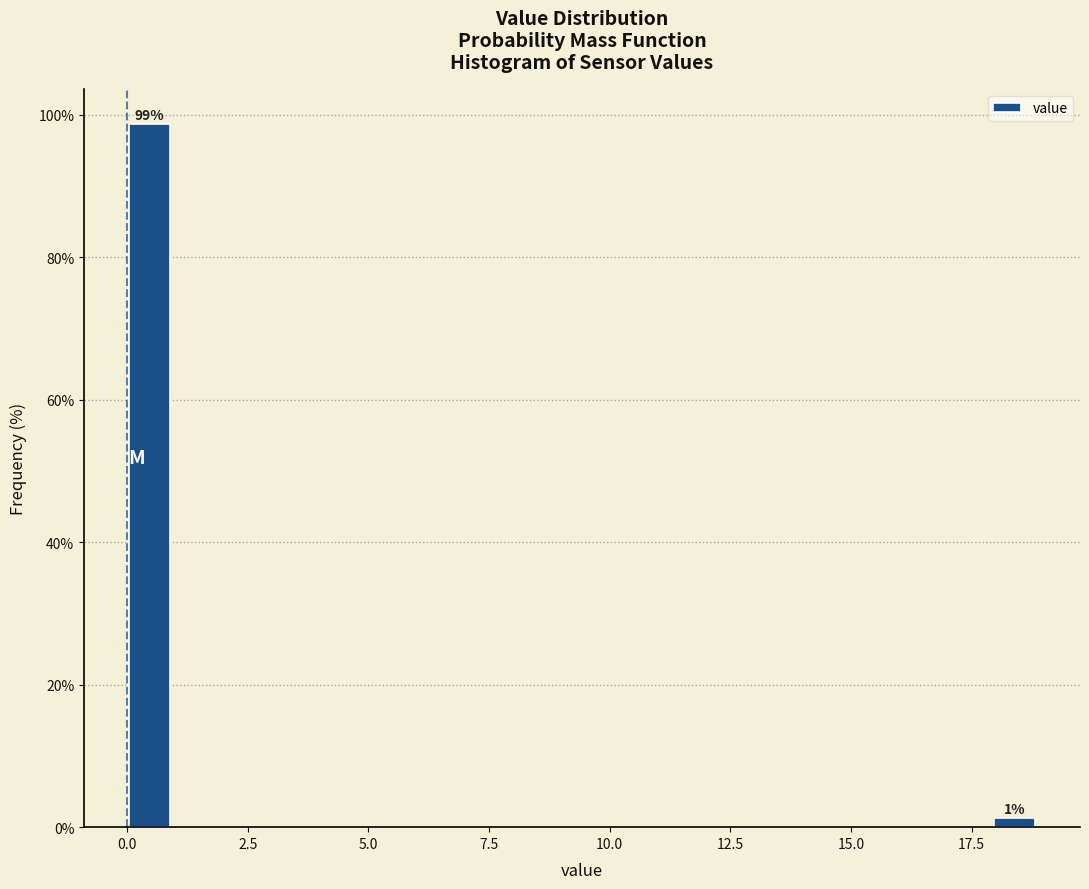

Read against the x-axis, roughly where is the centre of the tallest bar?

0.5